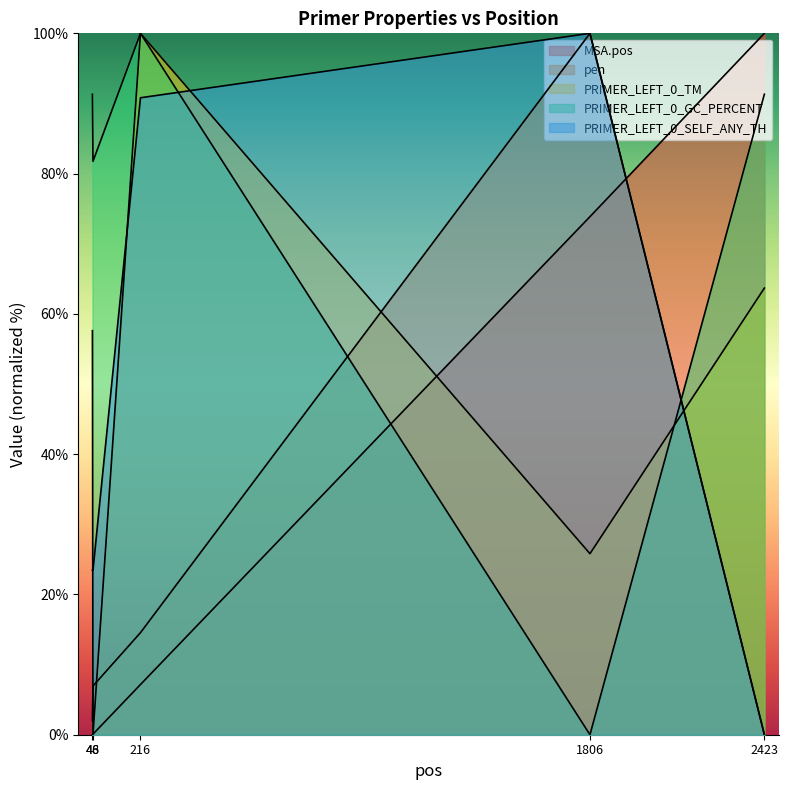

At which category is the sum across all series the highest?

216